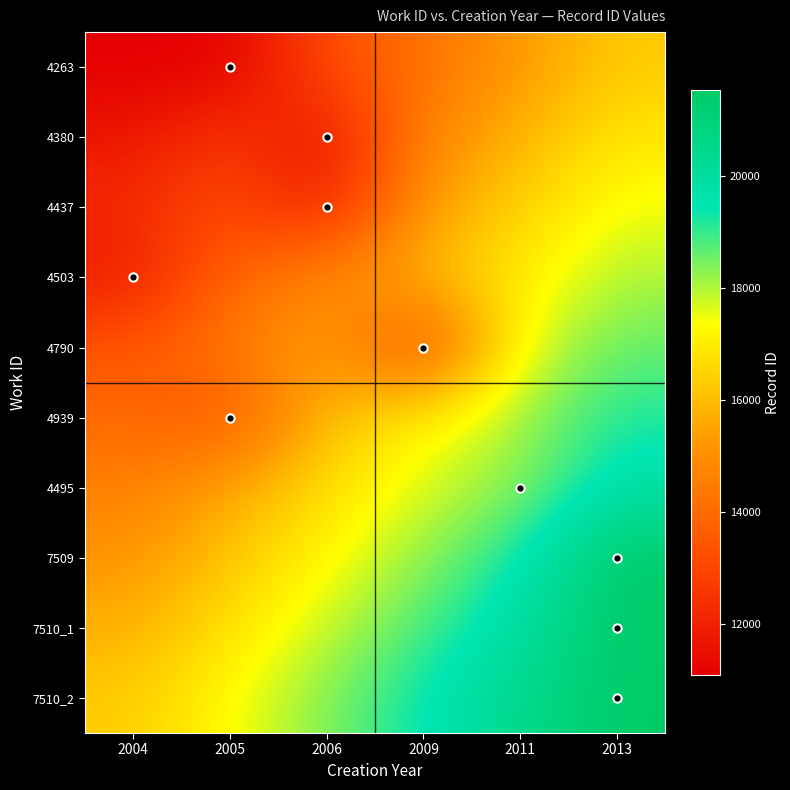

At 2011, list the series in order from smallest to largest.

4263, 4380, 4437, 4503, 4790, 4939, 4495, 7509, 7510_1, 7510_2